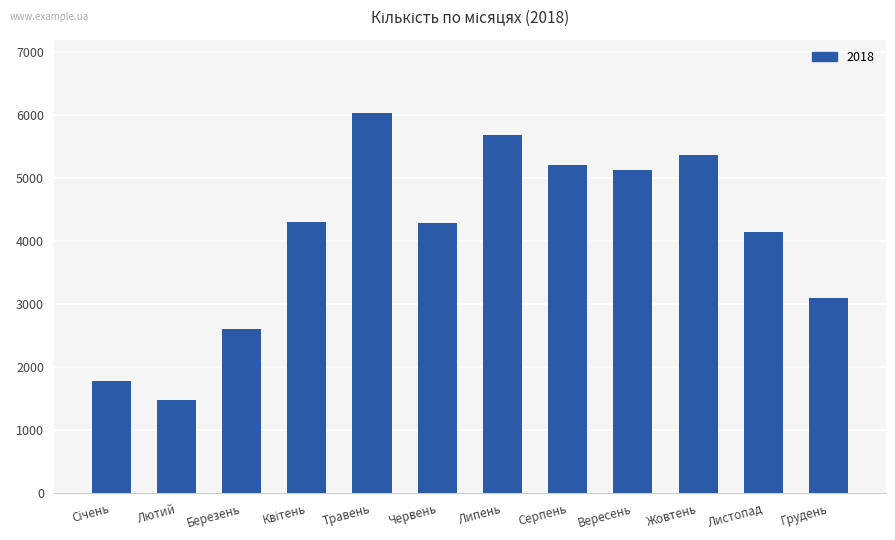

What is the sum of all values?

49148